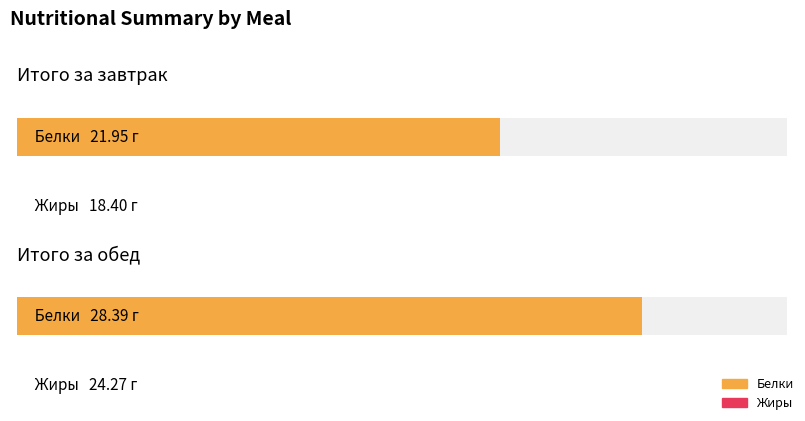

What is the sum of all Жиры values?

42.7